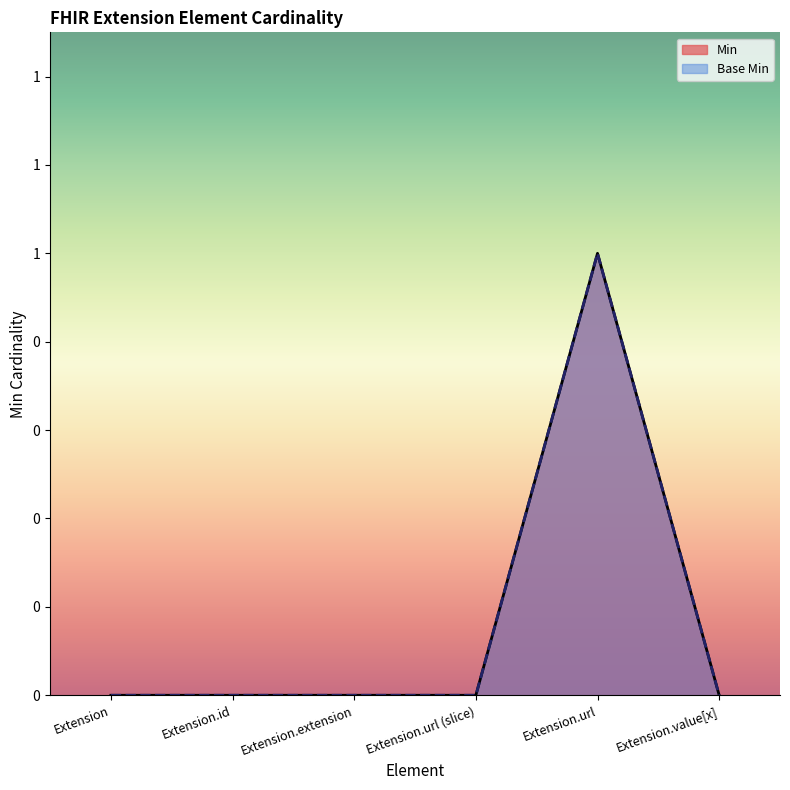

Is it true that Min equals 0 at Extension.url?

False